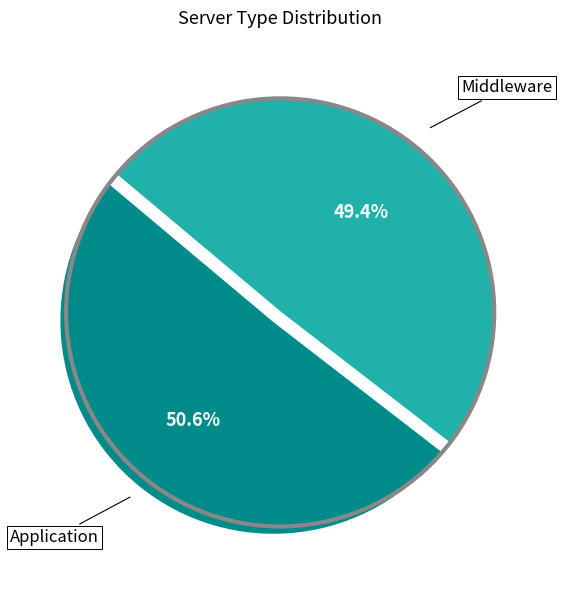

Rank the categories by value from lowest to highest.

Middleware, Application